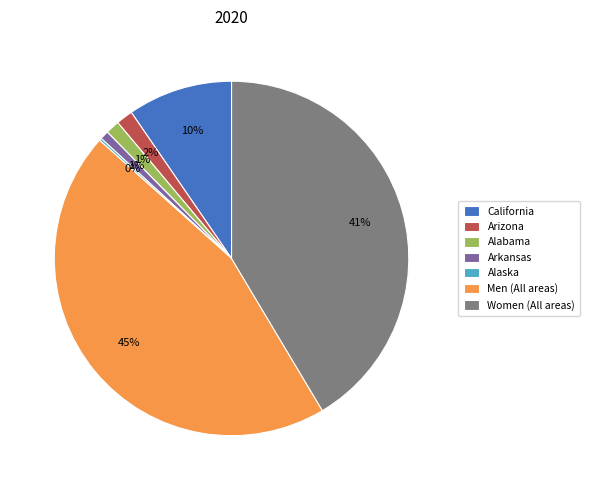

To the nearest percent, what portion does Men (All areas) represent?

45%